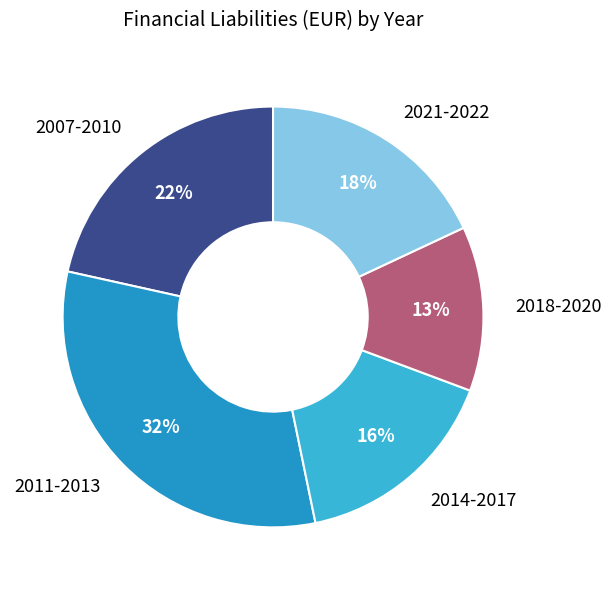

To the nearest percent, what portion does 2014-2017 represent?

16%